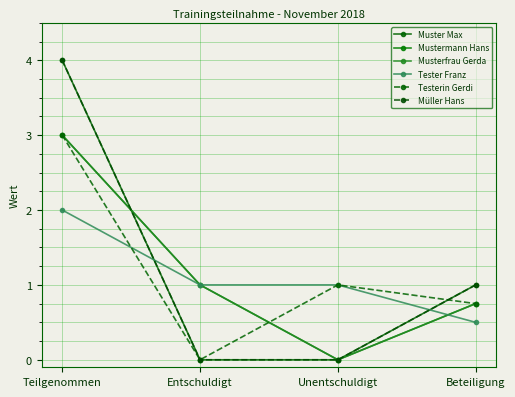

Does the chart have visible grid lines?

Yes